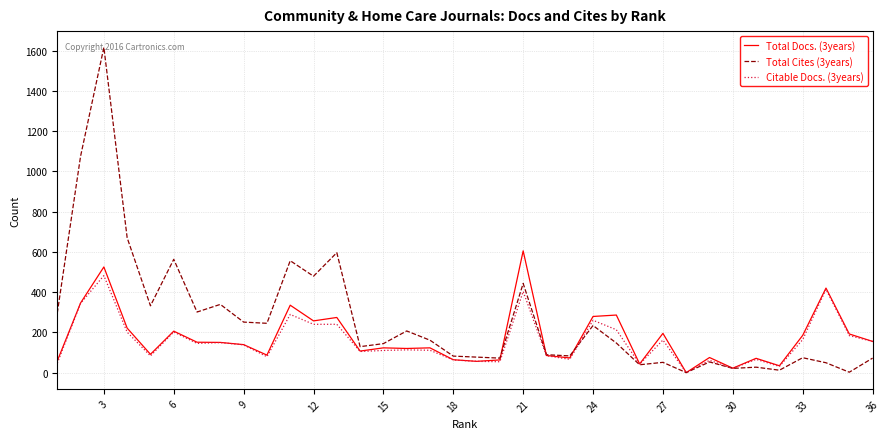

List the series in order of their peak value, highest first.

Total Cites (3years), Total Docs. (3years), Citable Docs. (3years)